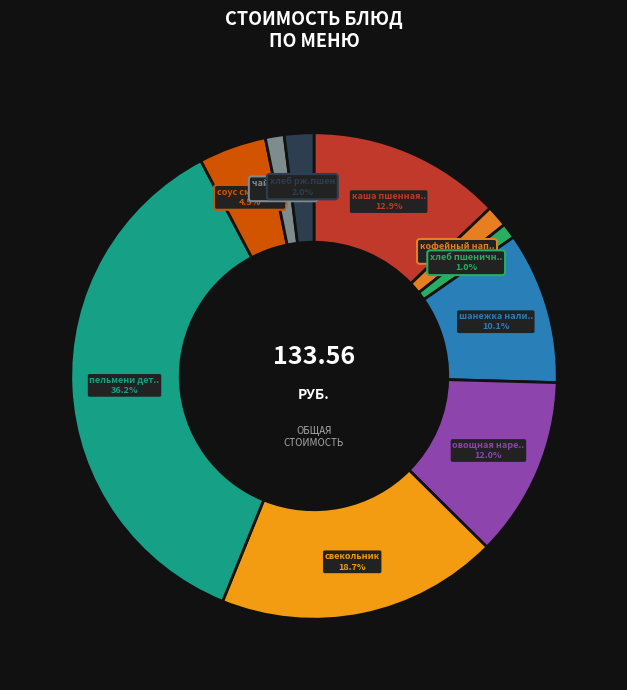

Count the number of slices in the pie.

10